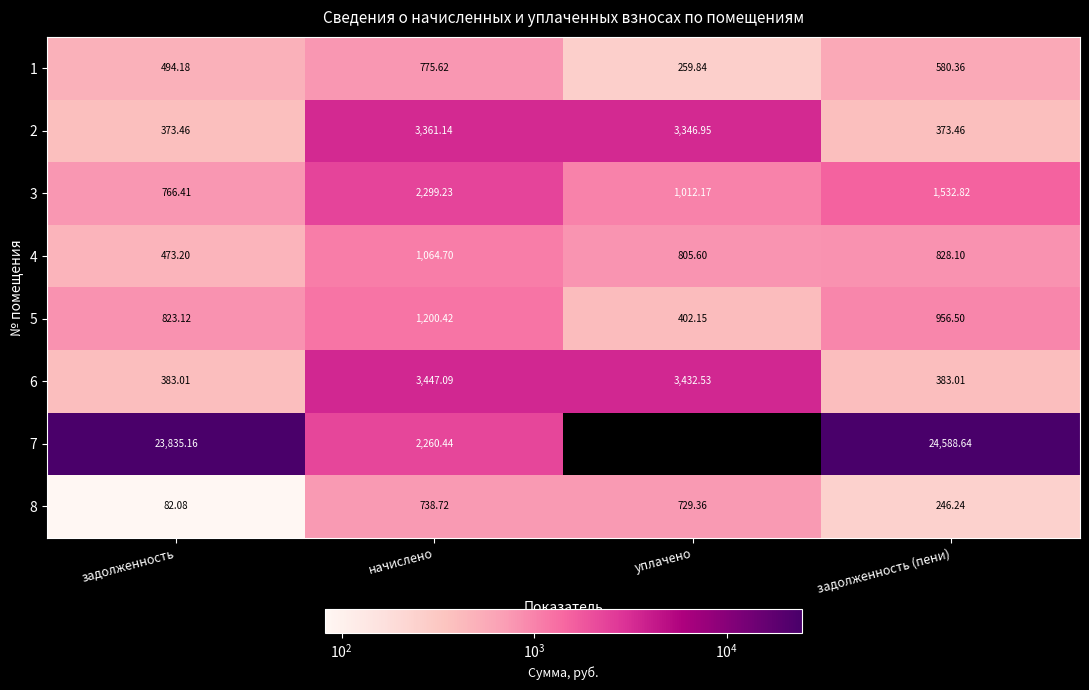

Where is 5 nearest to the value 801?

задолженность